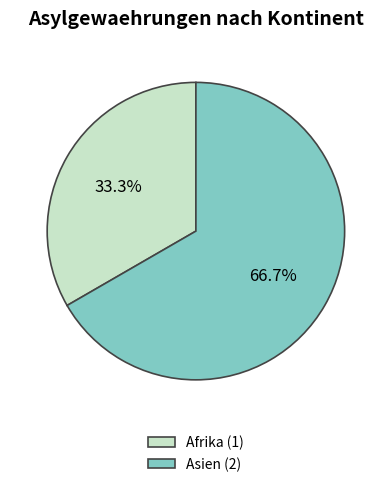

Is there a majority slice in this chart?

Yes